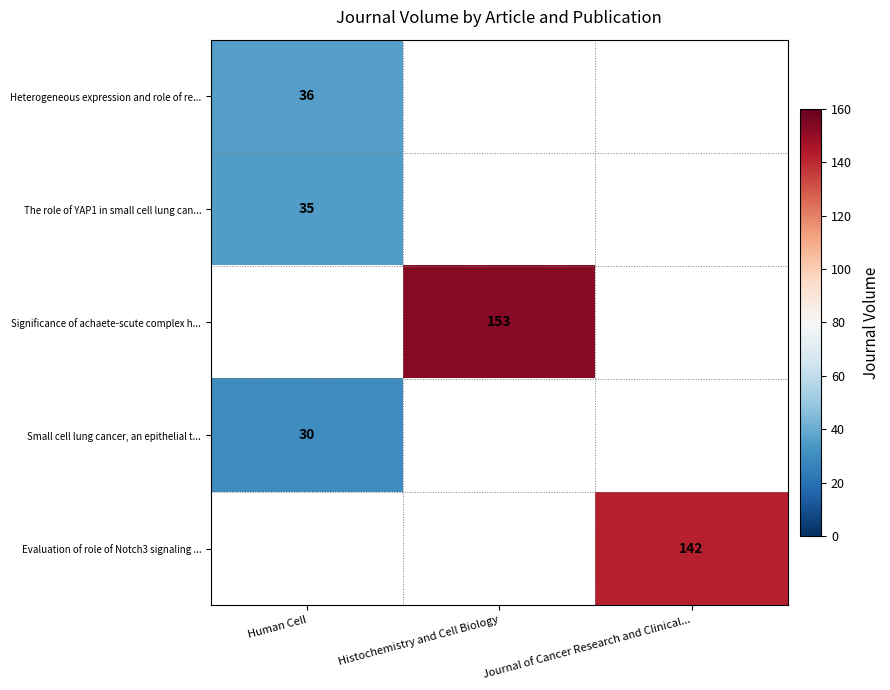

Is it true that Heterogeneous expression and role of re... equals 36 at Human Cell?

True